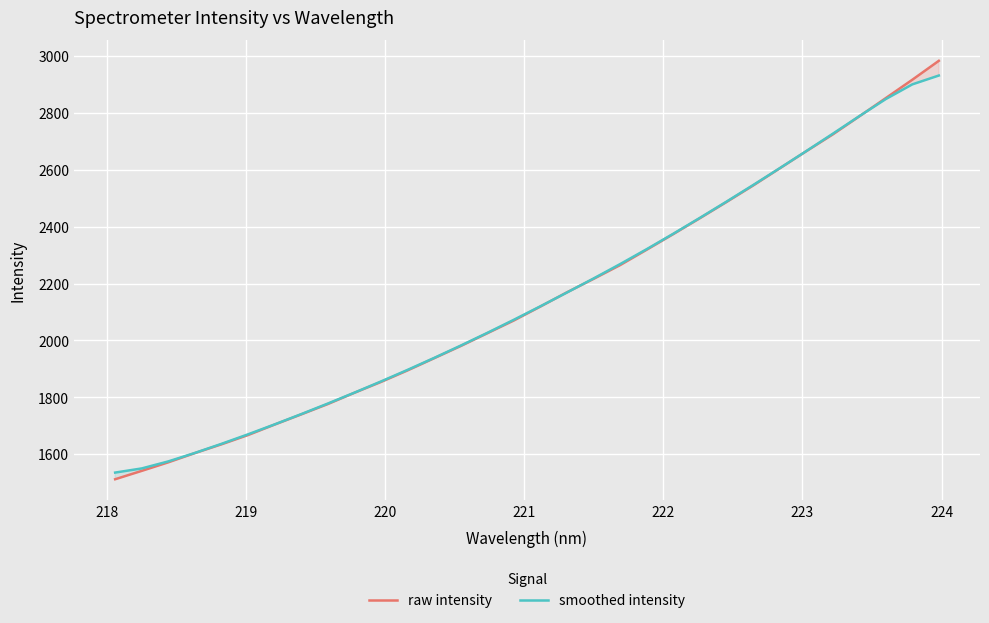

What is the average value of the raw intensity series?

2149.8